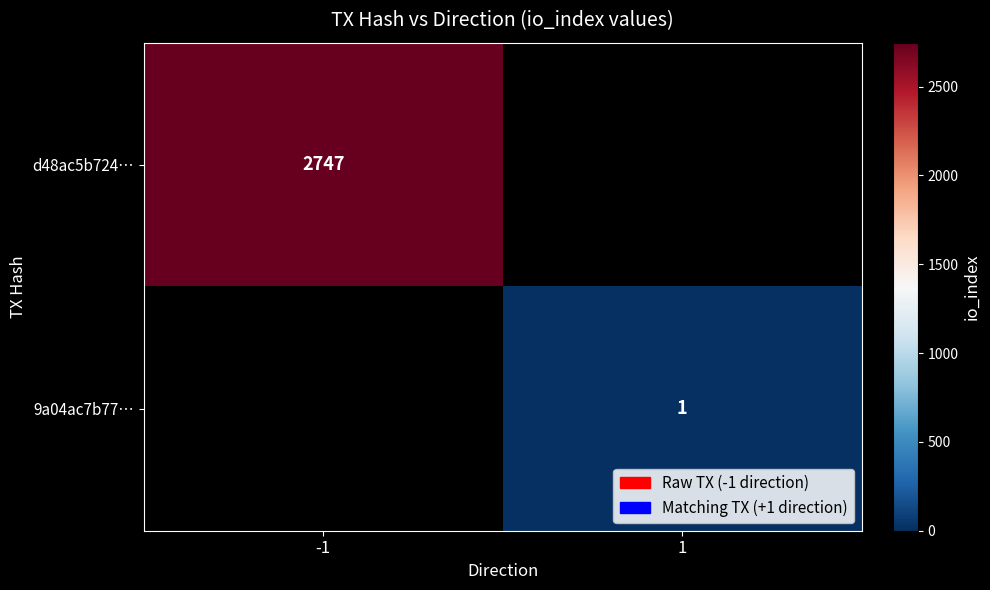

The d48ac5b724… series shows 2747 at -1. True or false?

True